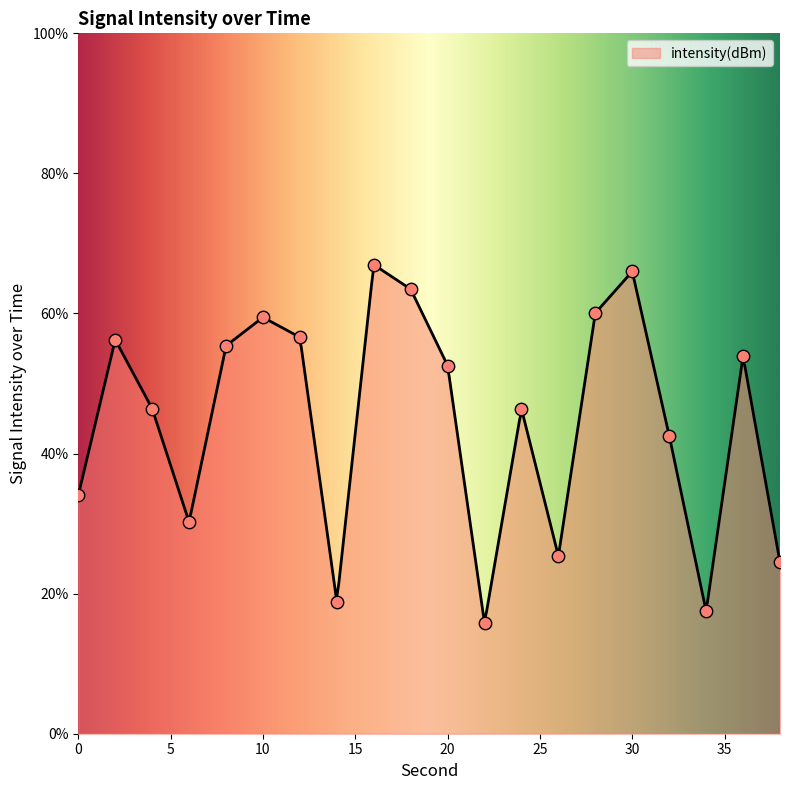

Which has a higher value, 32 or 34?

32